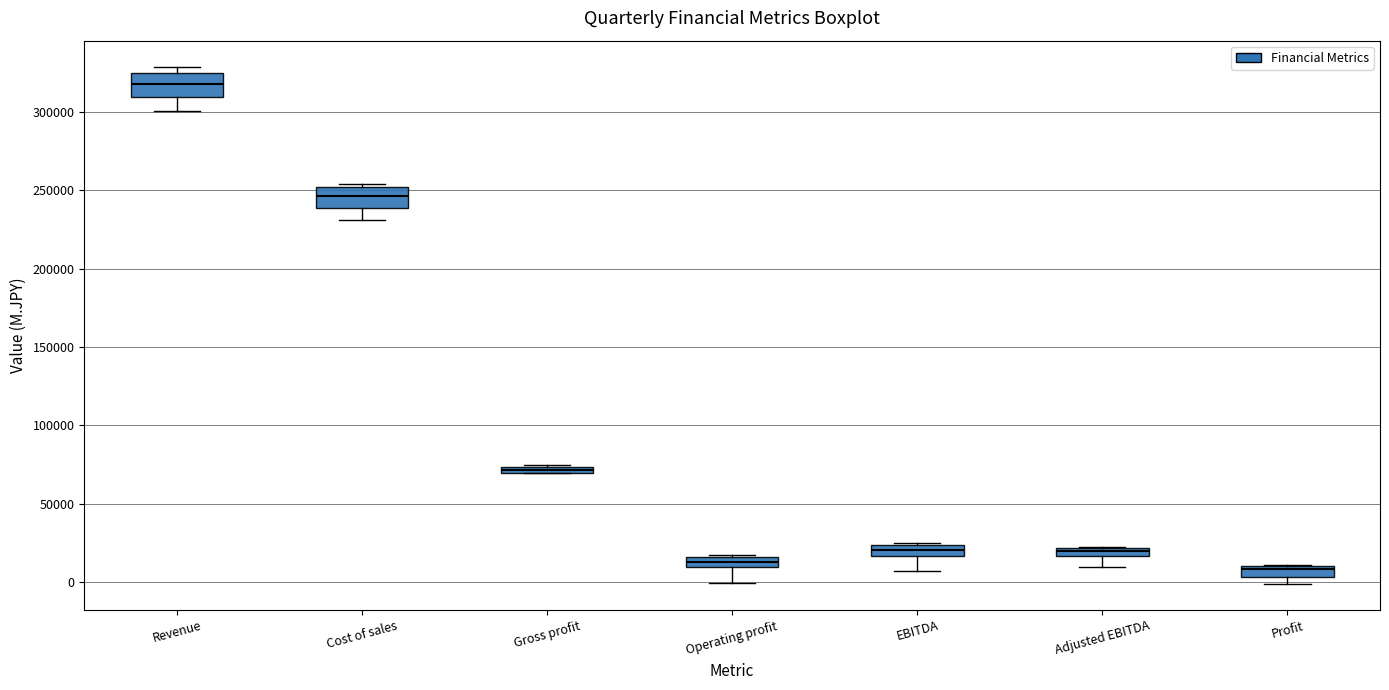

Where does the median line of the box for Cost of sales sit on the y-axis? The values are not printed on the chart, so give them approximately, as read against the axis.

245000